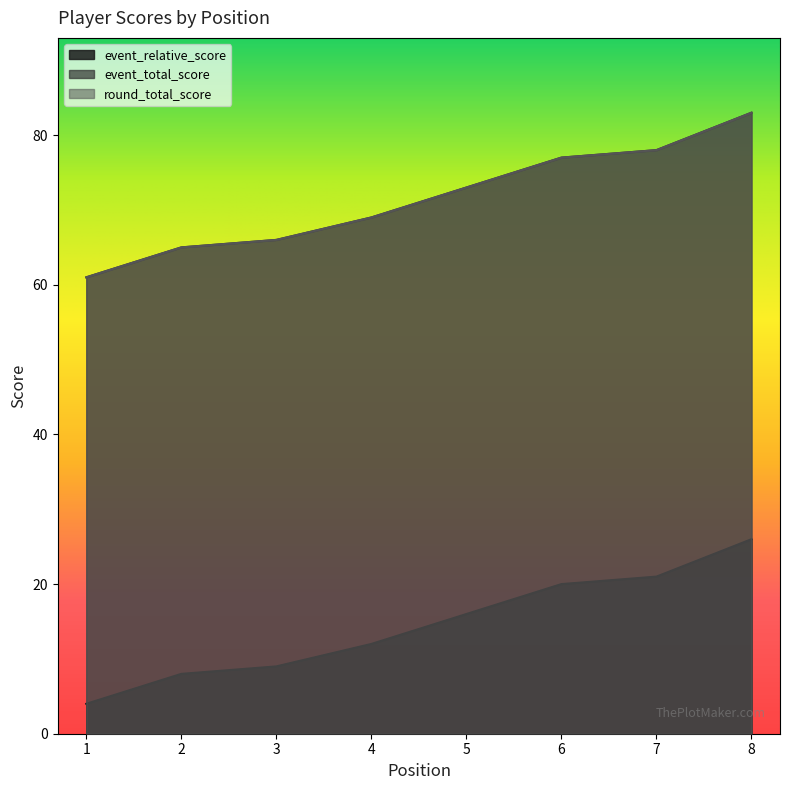

At how many categories does at least one series exceed 50?

8